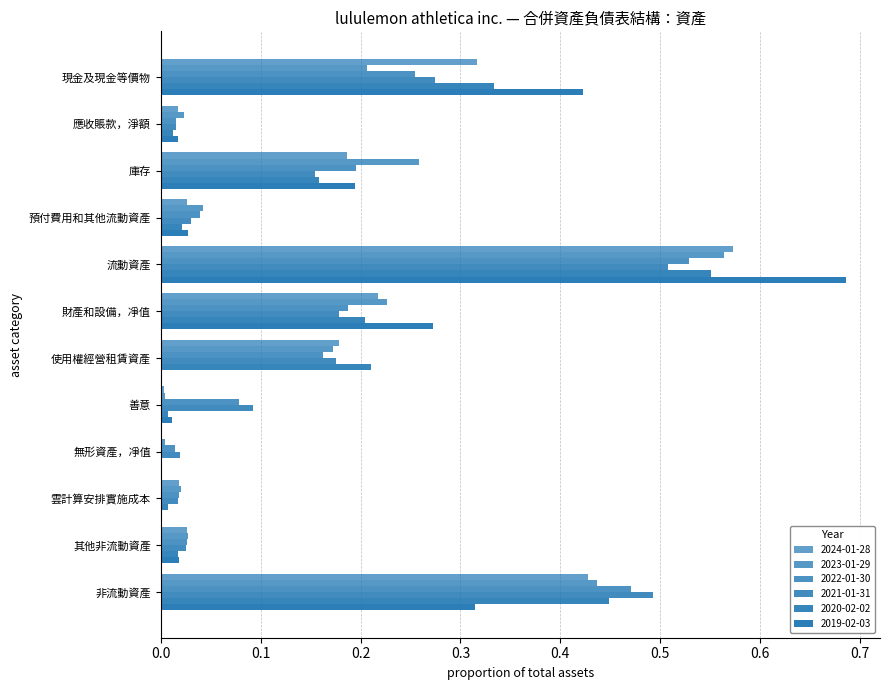

How many series are shown in this chart?

6